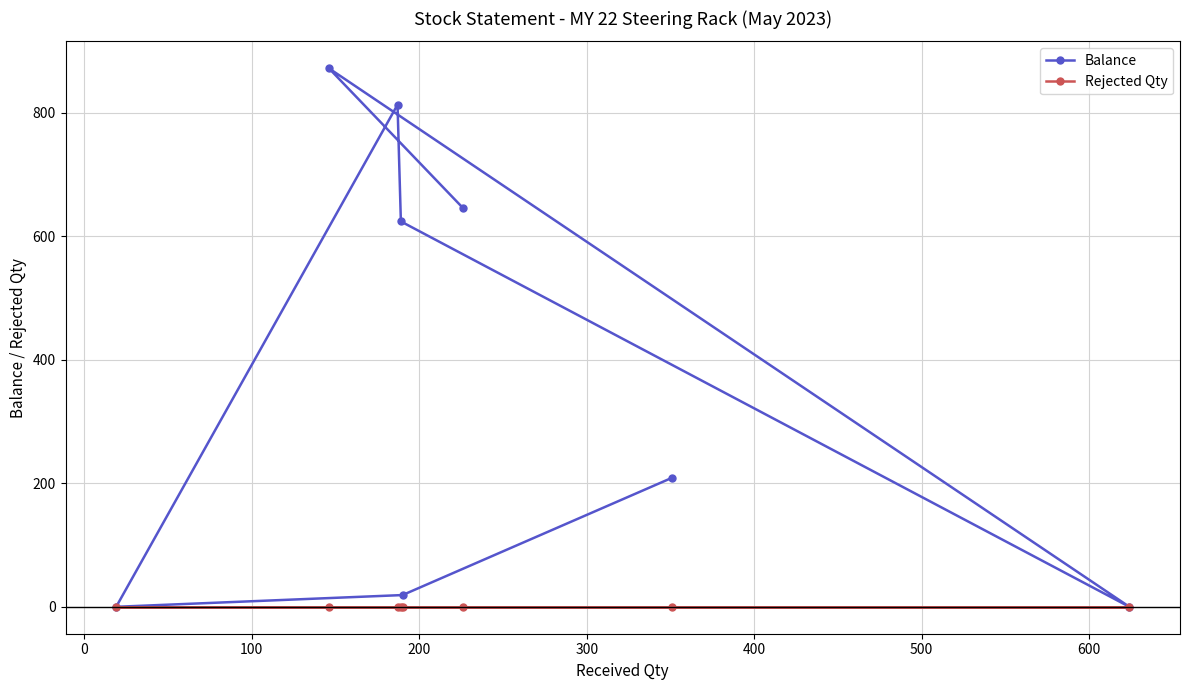

Rank the series by their average value, from highest to lowest.

Balance, Rejected Qty